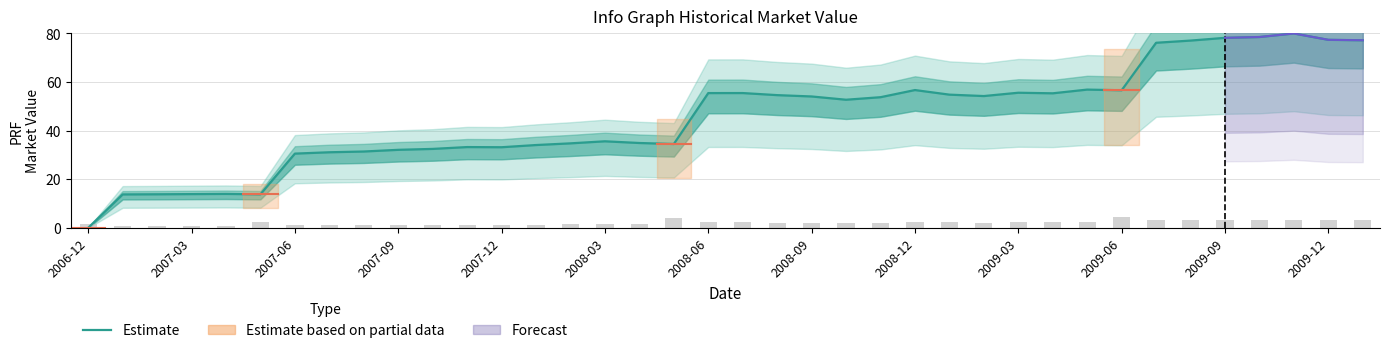

What is the difference between the values at 2009-12 and 16?

1.7